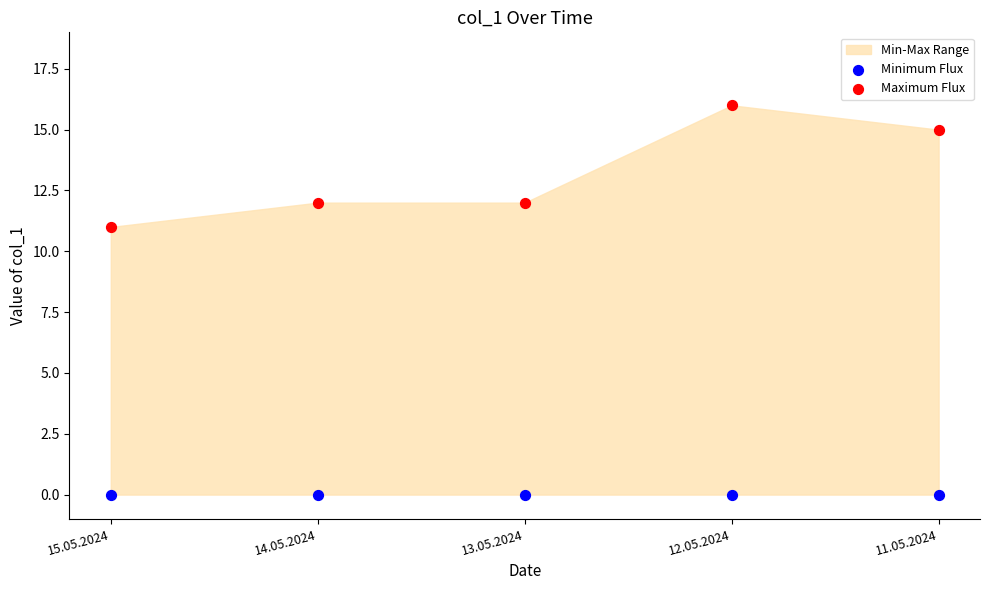

Which series contains the highest Y value?

Maximum Flux